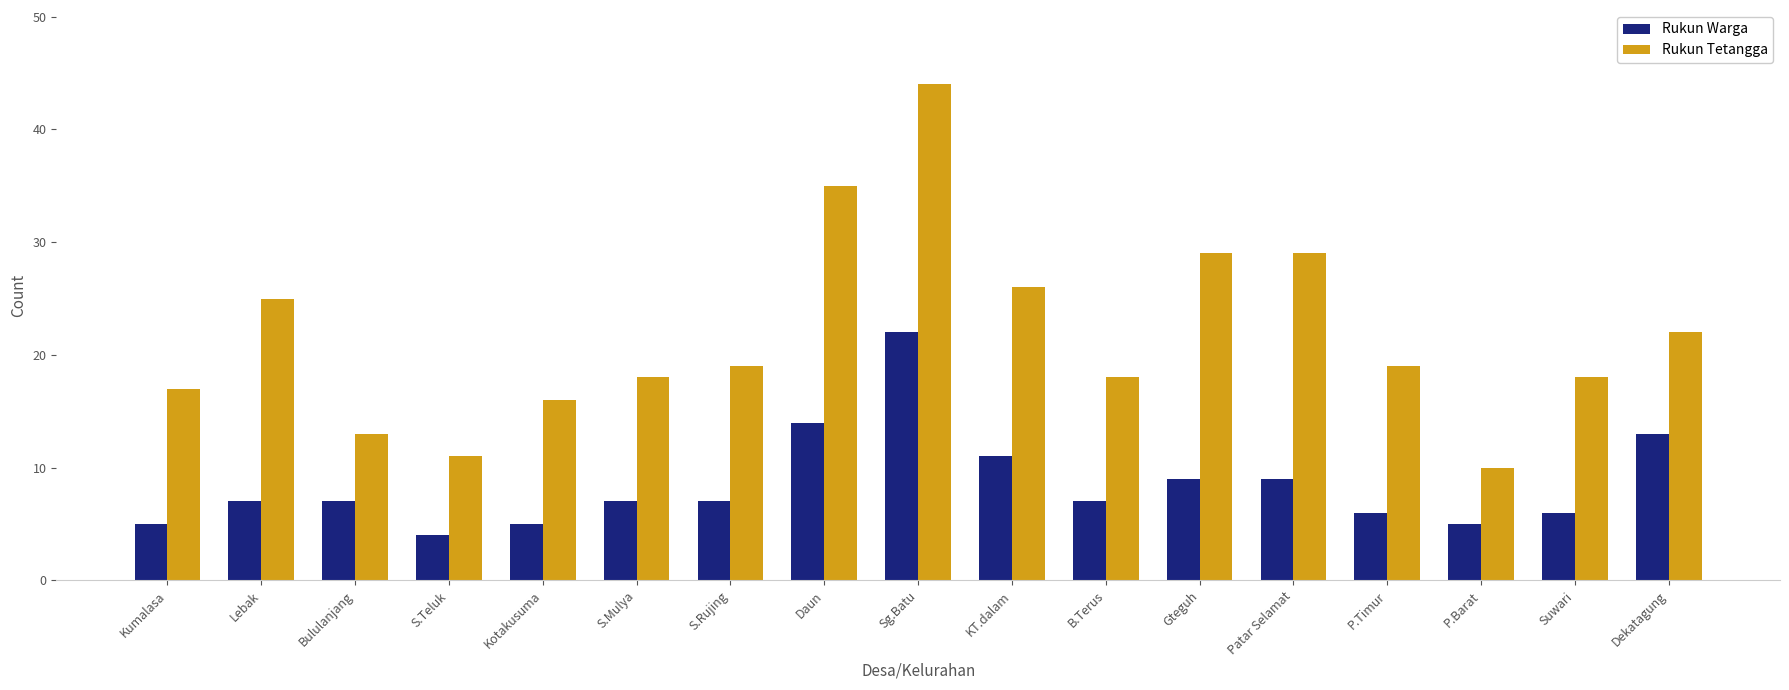

How many values in the Rukun Tetangga series are below 19?

8